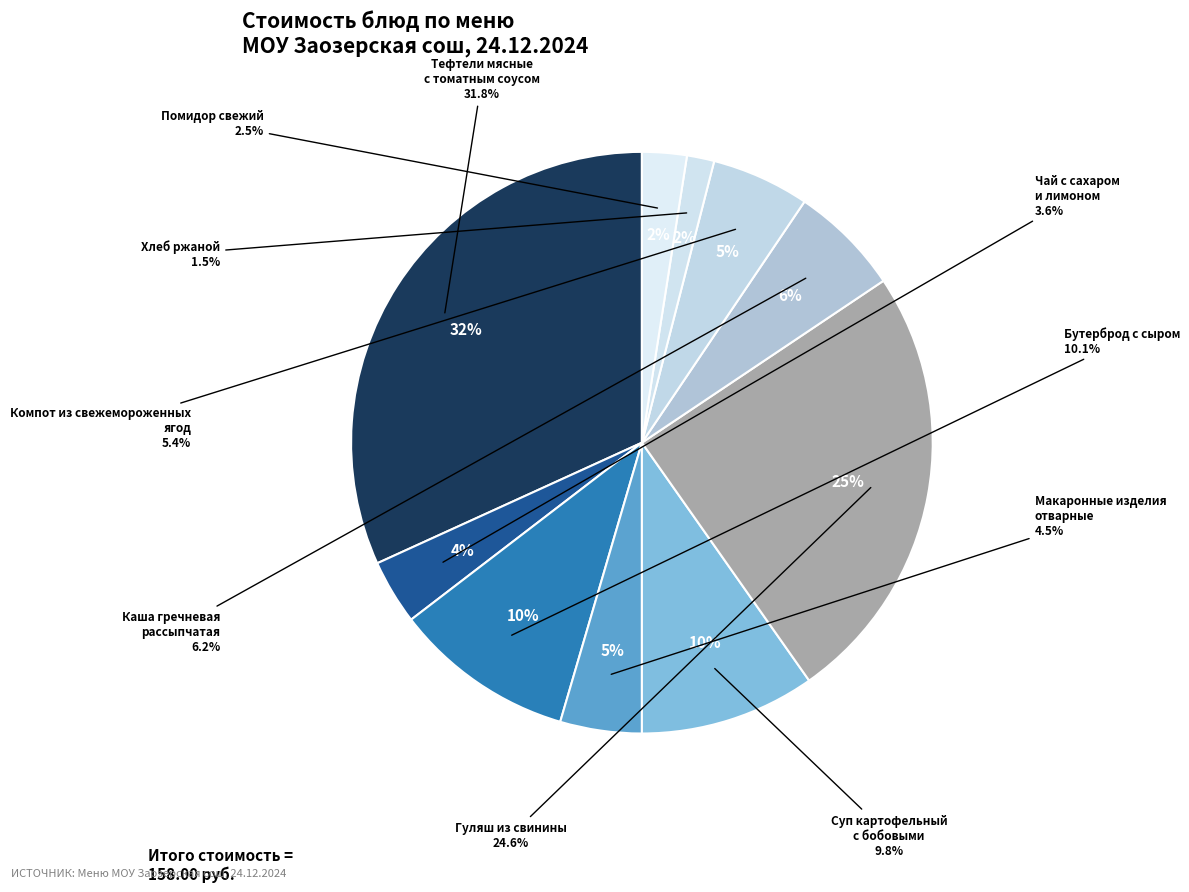

Do Компот из свежемороженных
ягод and Тефтели мясные
с томатным соусом together represent more than half of the pie?

No